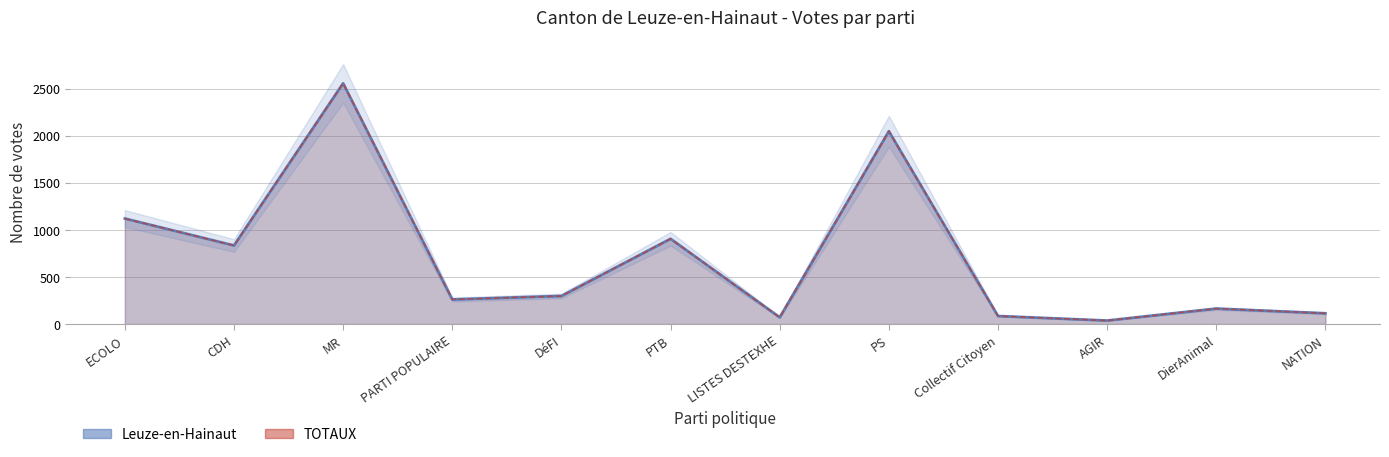

Reading left to right, extract all data points from this chart.

Leuze-en-Hainaut: ECOLO=1120	CDH=834	MR=2556	PARTI POPULAIRE=261	DéFI=298	PTB=905	LISTES DESTEXHE=71	PS=2047	Collectif Citoyen=85	AGIR=37	DierAnimal=164	NATION=114
TOTAUX: ECOLO=1120	CDH=834	MR=2556	PARTI POPULAIRE=261	DéFI=298	PTB=905	LISTES DESTEXHE=71	PS=2047	Collectif Citoyen=85	AGIR=37	DierAnimal=164	NATION=114